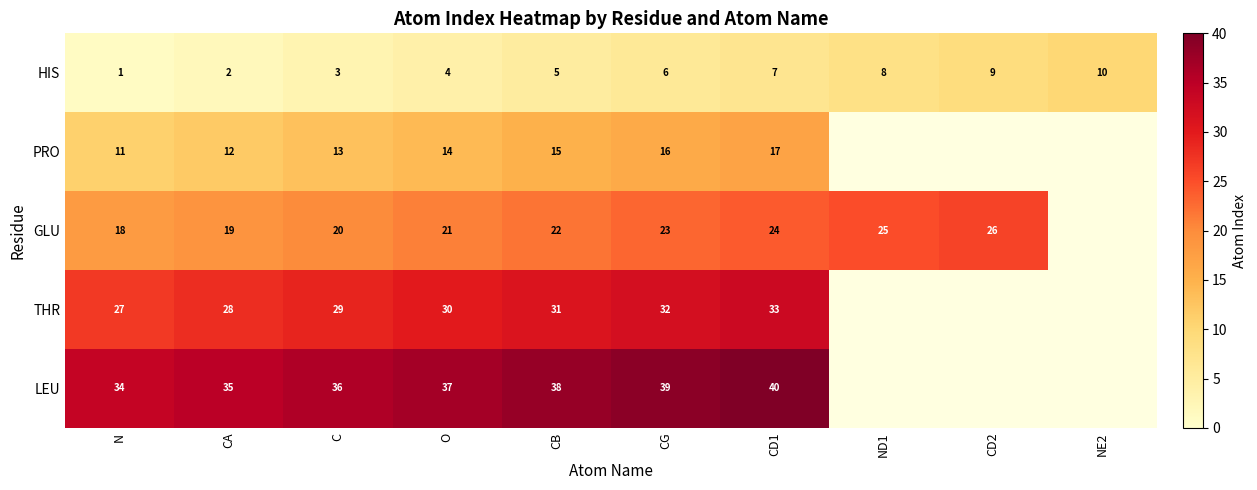

What is the total value across all series at C?

101